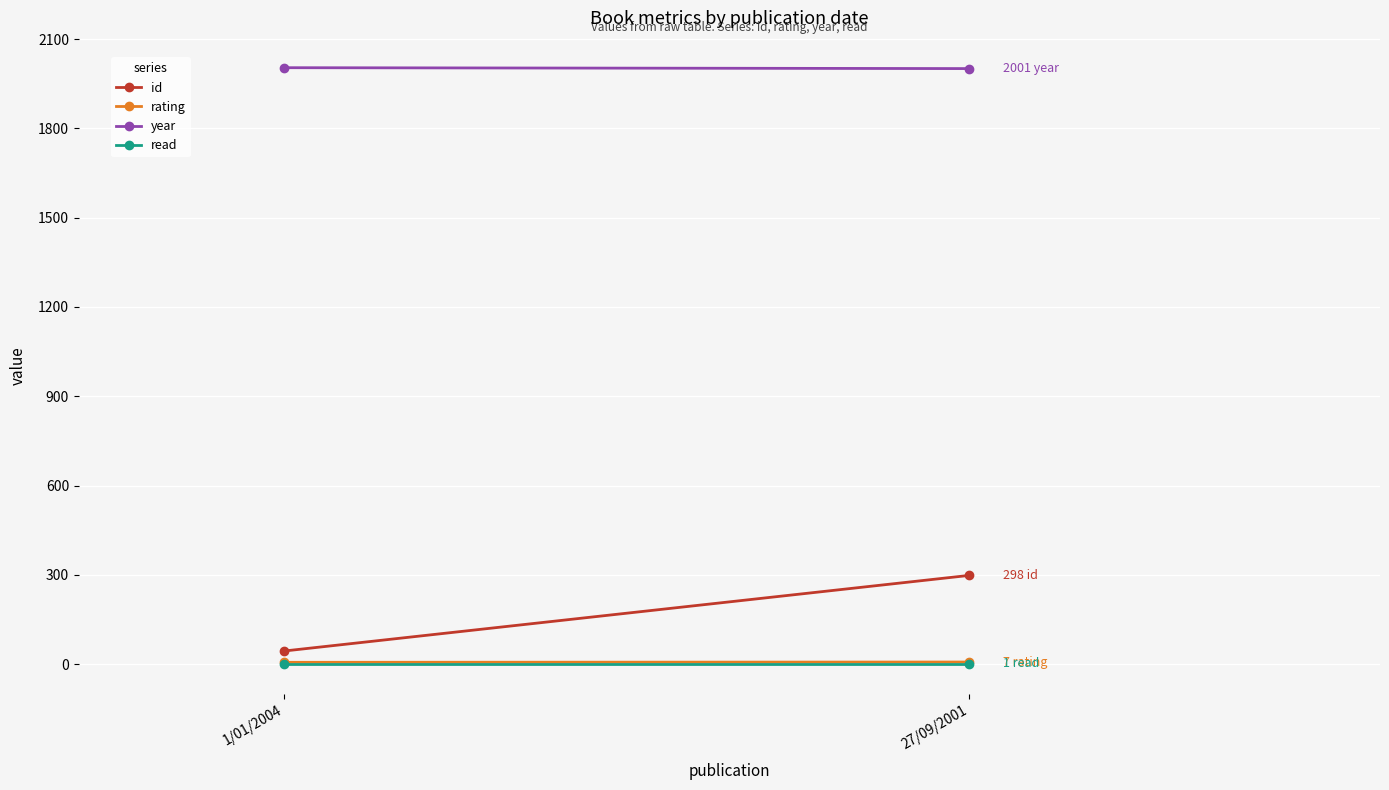

Reading left to right, what are all the values shown in this chart?

id: 44	298
rating: 6	7
year: 2004	2001
read: 1	1